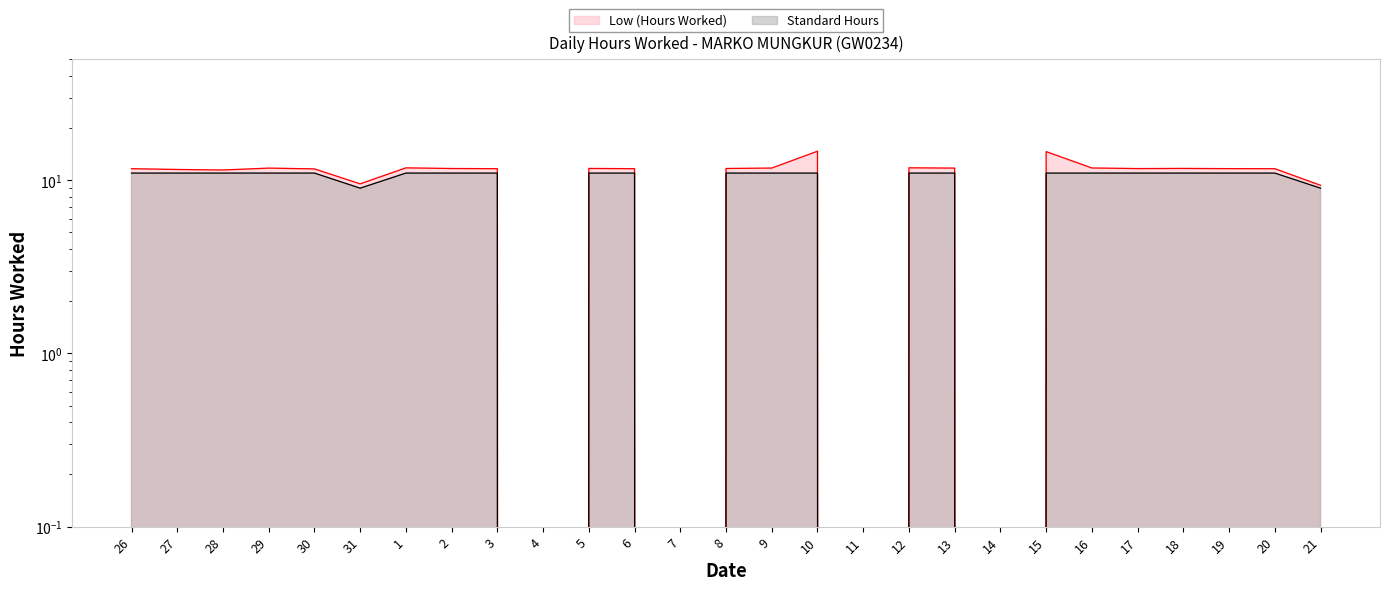

Which has a higher value, 2 or 18?

18